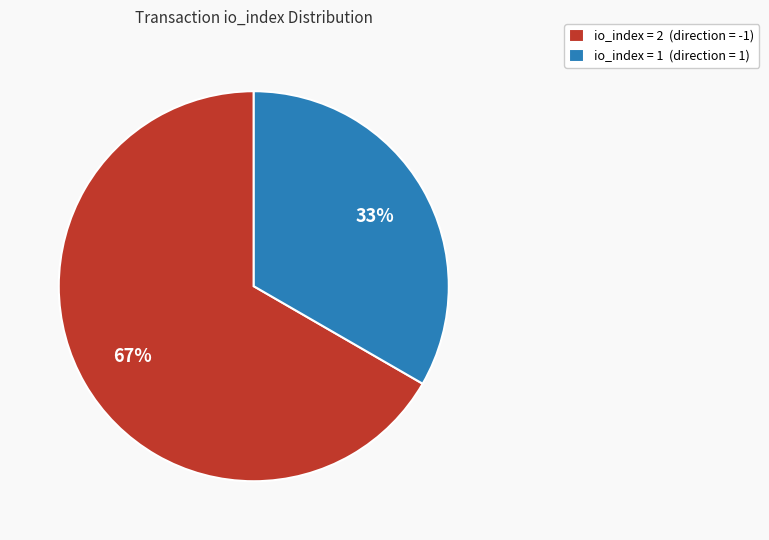

Approximately how many times larger is the value at io_index = 1 (direction = 1) compared to io_index = 2 (direction = -1)?

0.5